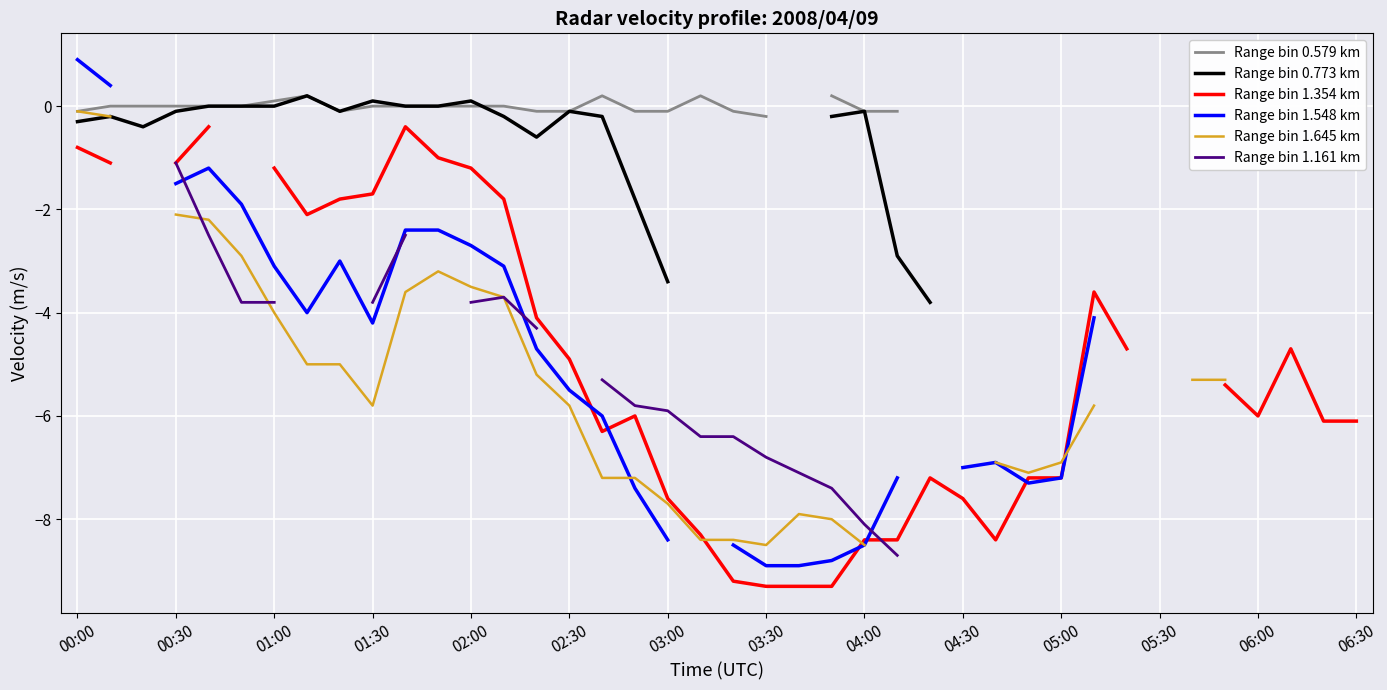

True or false: Range bin 0.579 km and Range bin 1.548 km cross at least once.

False